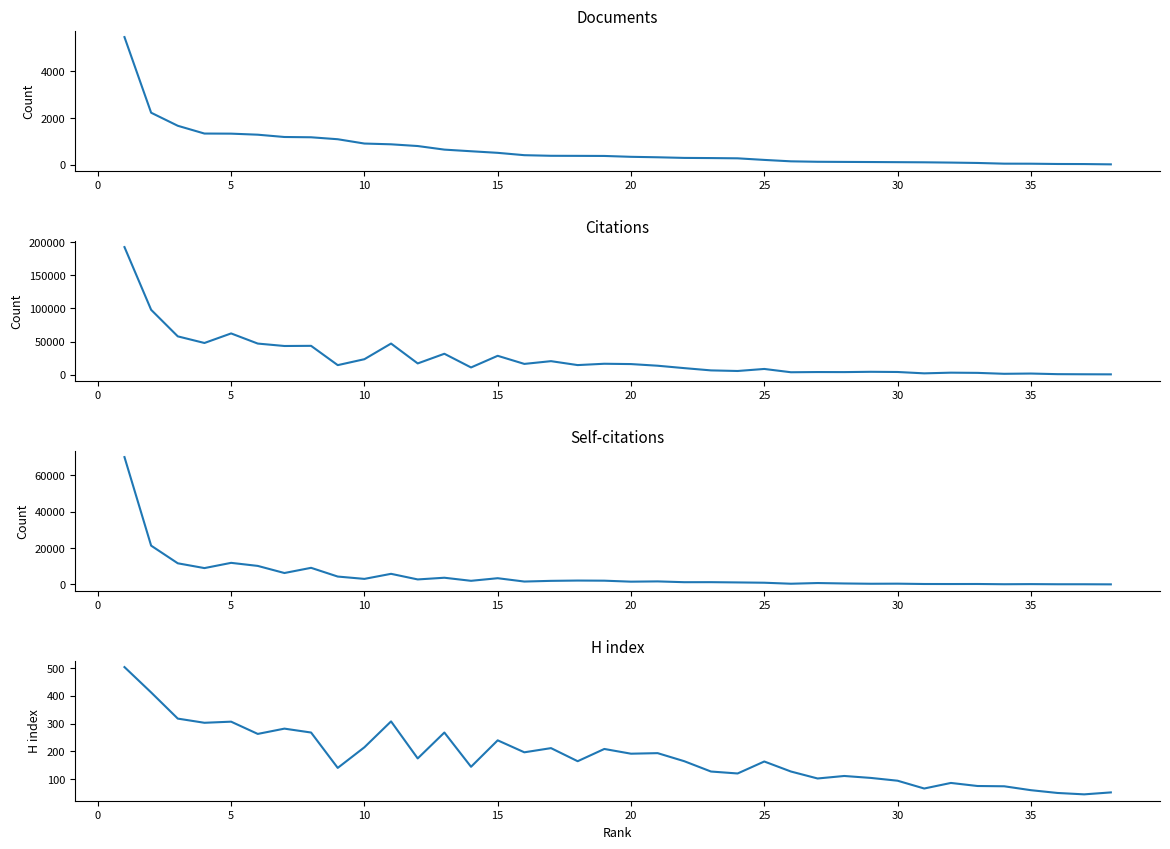

Which series ends up on top after the final intersection of Self-citations and H index?

H index